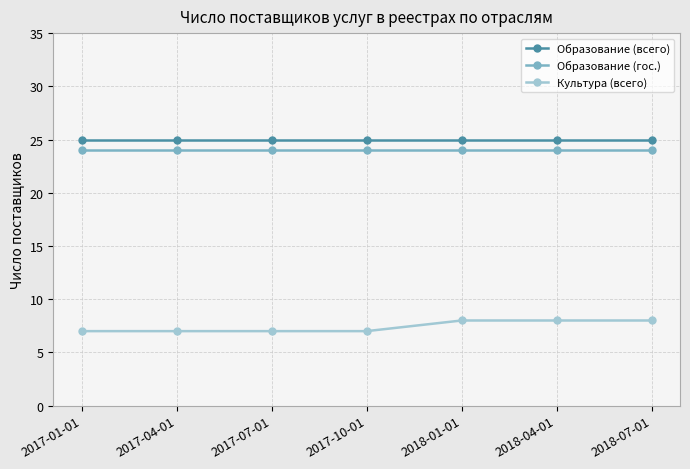

Read the Образование (гос.) value at 2017-04-01.

24